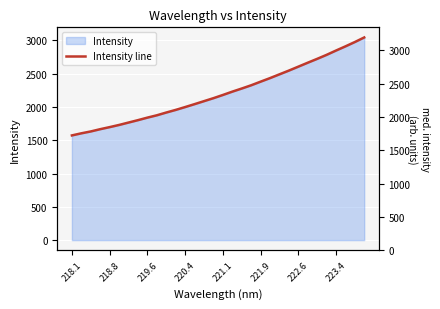

What is the minimum value shown in the chart?

1571.6